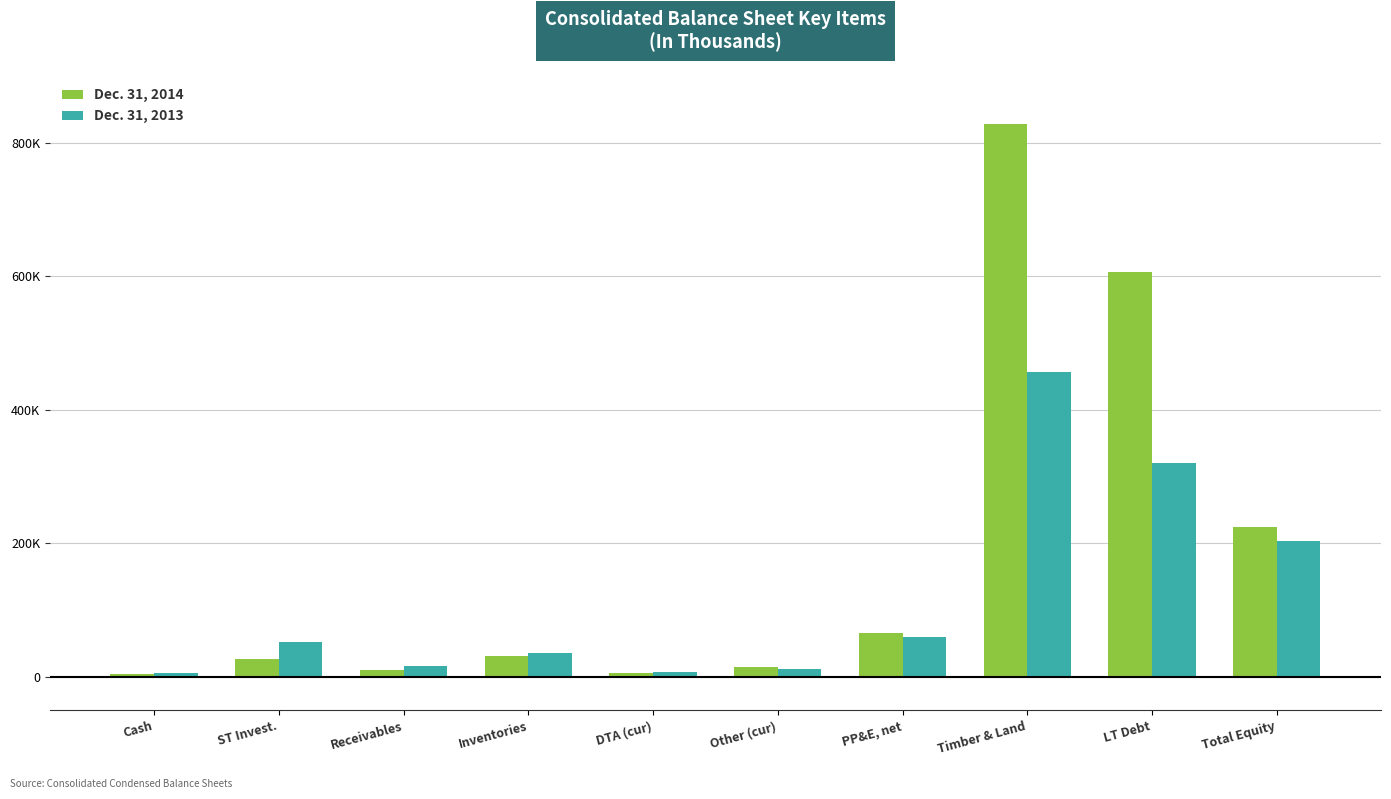

Which has a higher value, Other (cur) or Cash?

Other (cur)